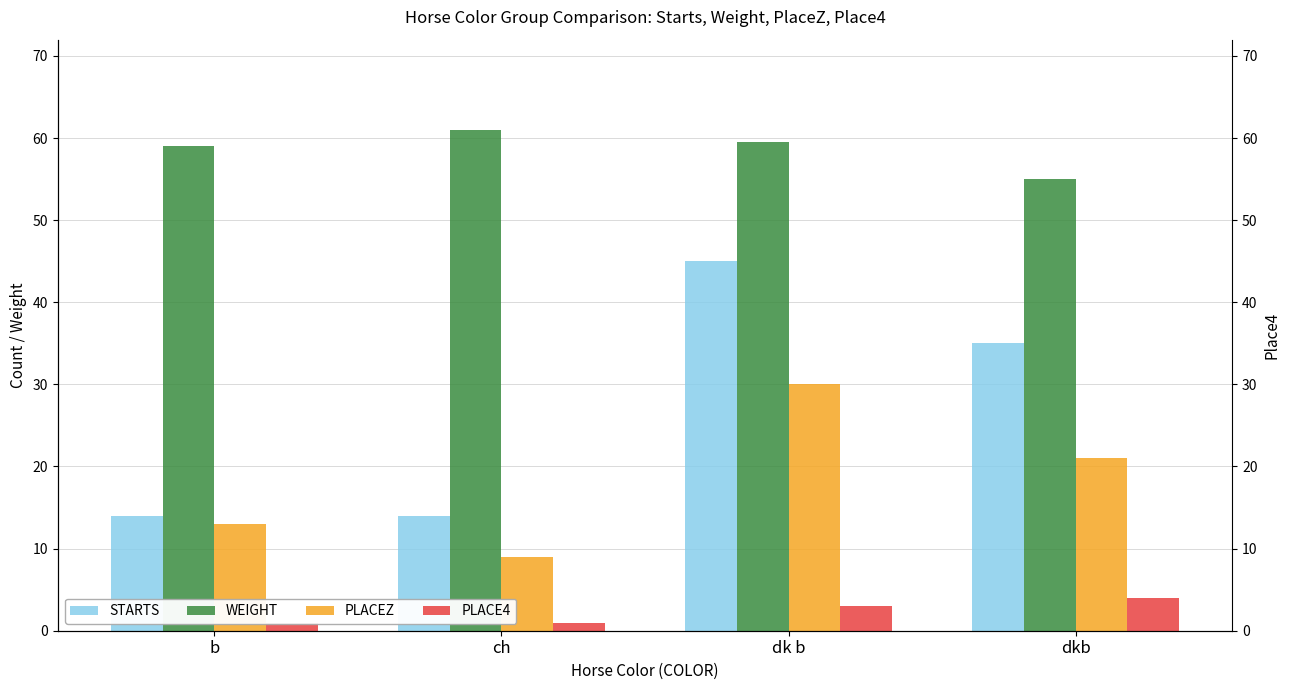

What is the label of the 2nd bar from the right?

dk b